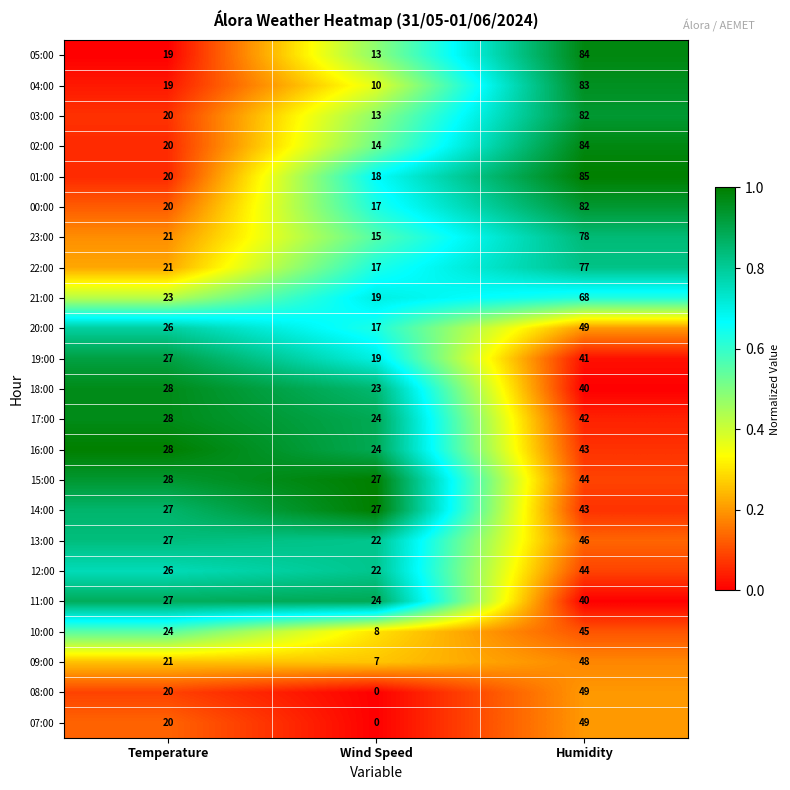

What is the spread (max minus min) of values at Temperature?

9